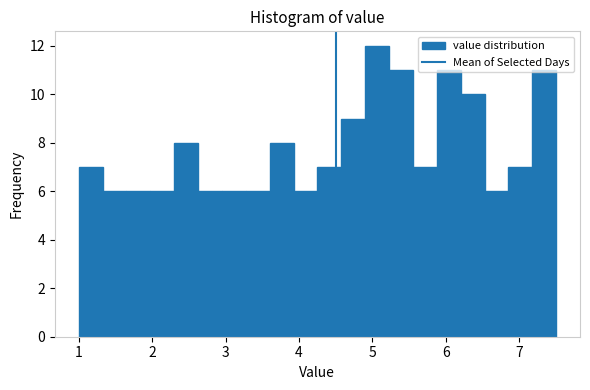

Around what value on the x-axis is the tallest bar? Give the approximate position of its centre, as read against the axis.

5.1